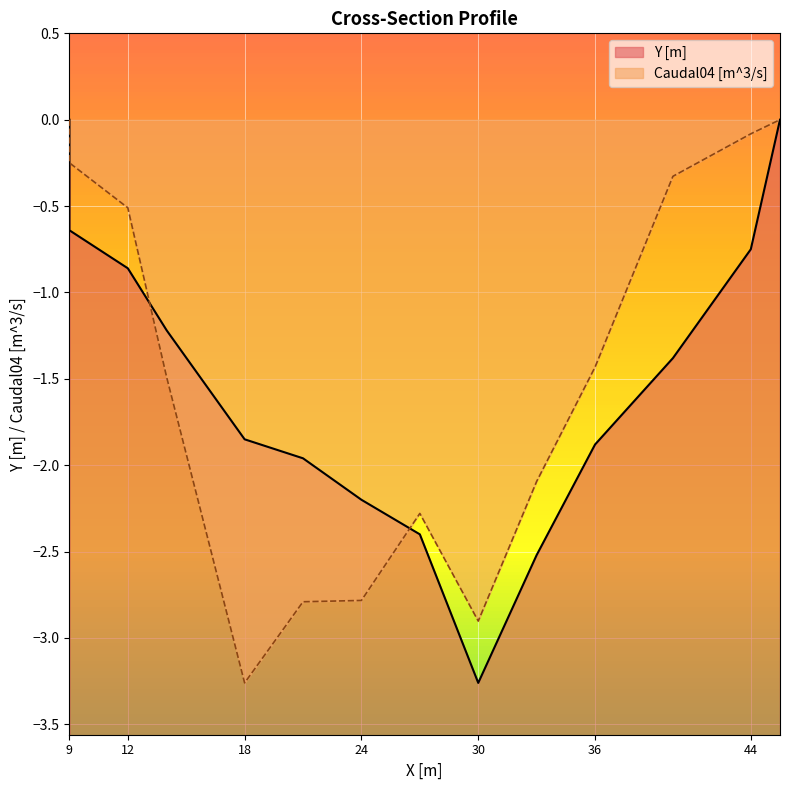

How many data points in Caudal04 [m^3/s] are less than -1?

8